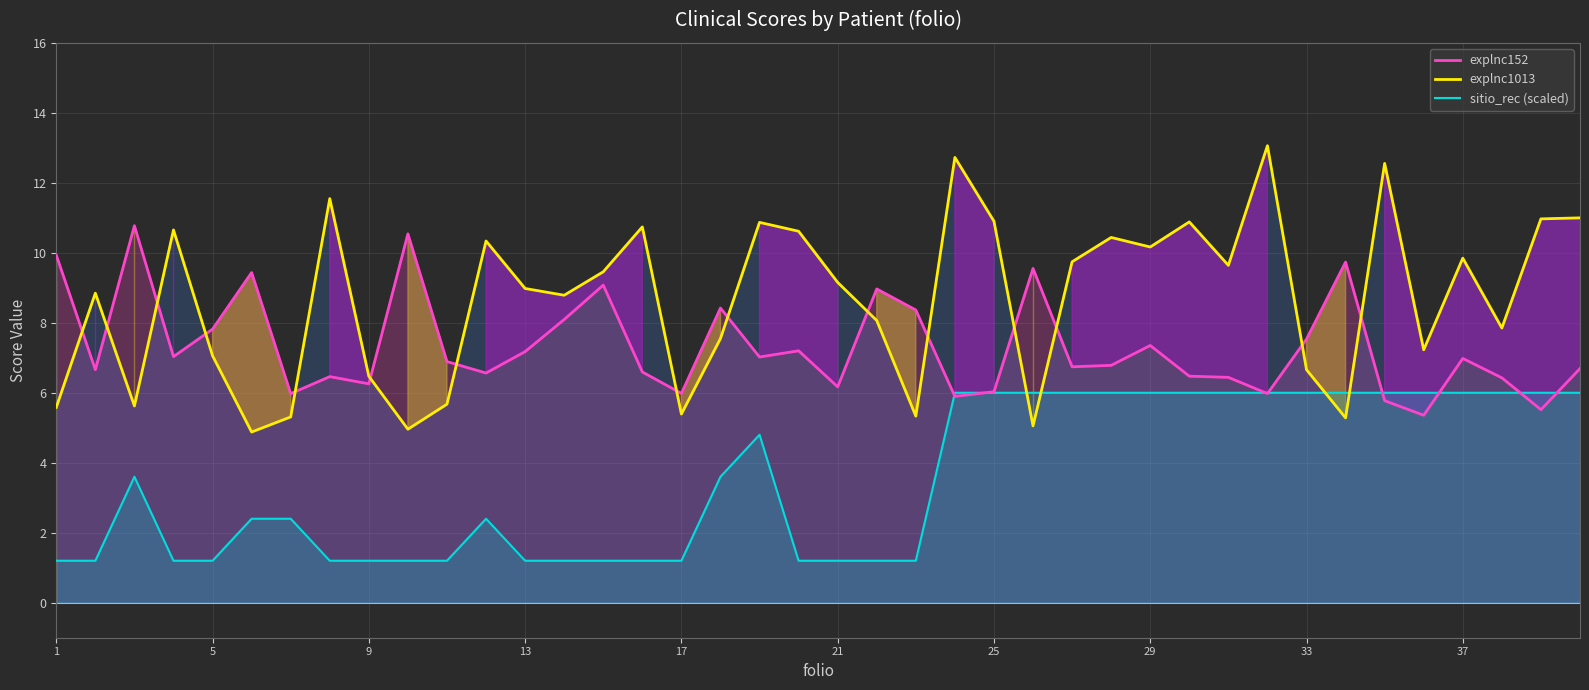

What is the approximate value of explnc152 at 21?

6.2